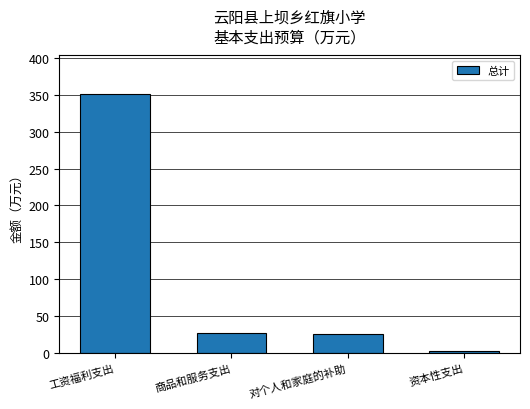

What is the difference between the maximum and second lowest values?

325.0